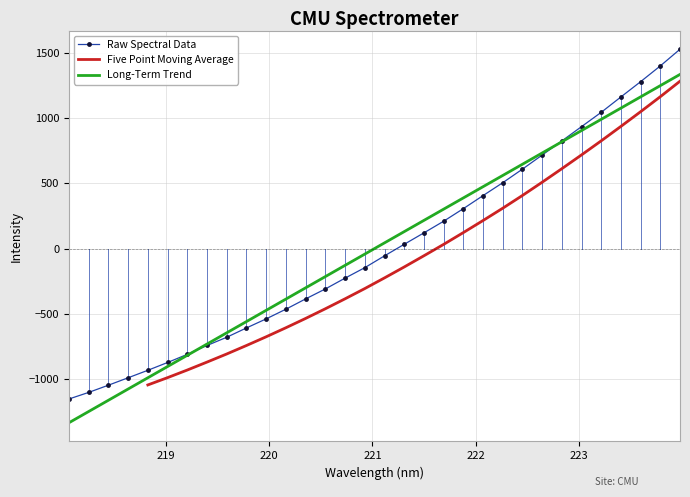

Rank the categories by value from highest to lowest.

223.9802, 223.7895, 223.5987, 223.408, 223.2172, 223.0264, 222.8355, 222.6447, 222.4538, 222.263, 222.0721, 221.8812, 221.6902, 221.4993, 221.3083, 221.1174, 220.9264, 220.7354, 220.5444, 220.3533, 220.1623, 219.9712, 219.7801, 219.589, 219.3979, 219.2067, 219.0156, 218.8244, 218.6332, 218.442, 218.2508, 218.0596